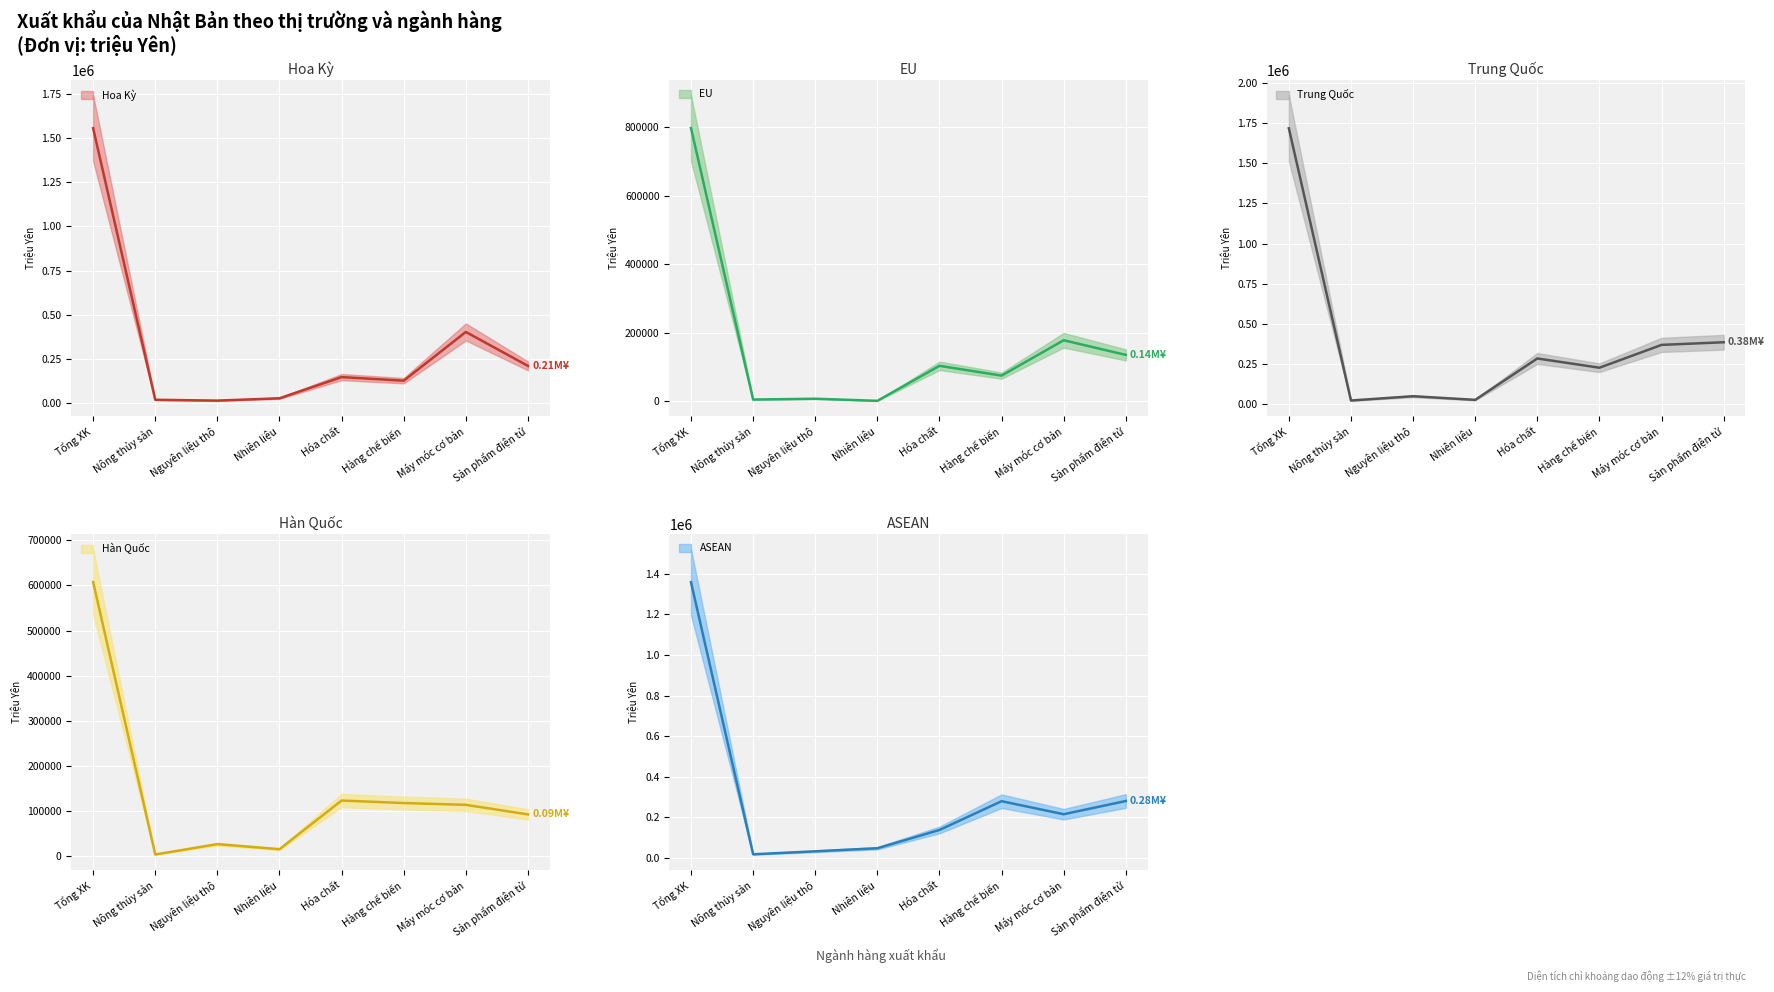

The Trung Quoc series shows 383743 at 7. True or false?

True